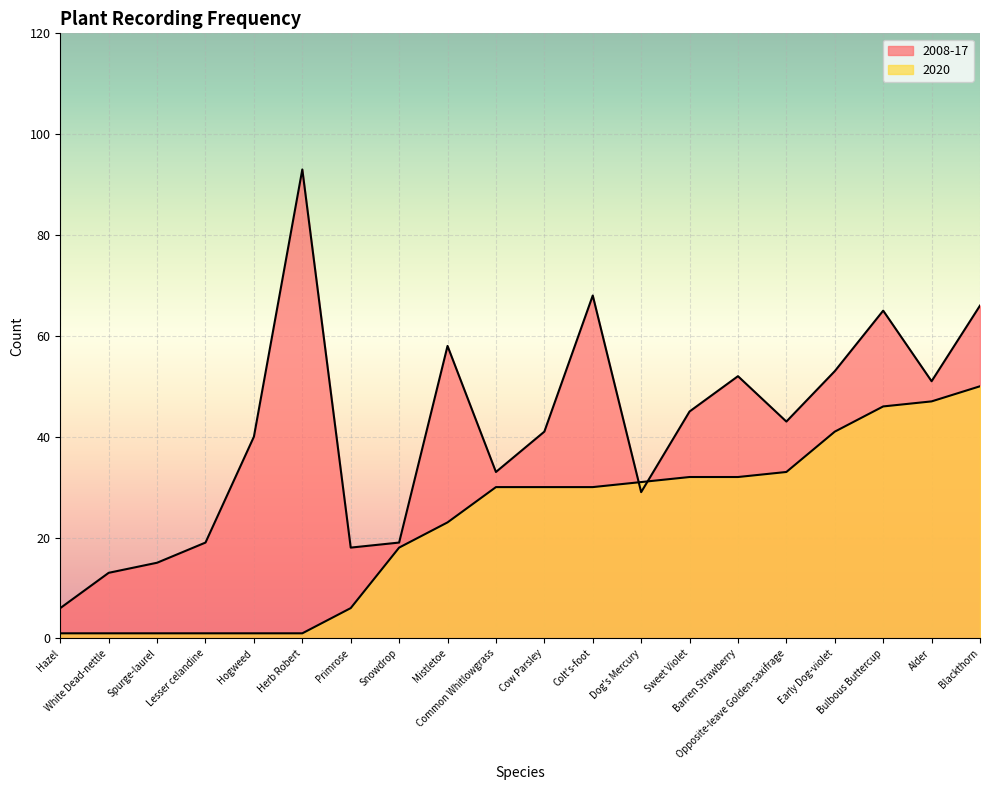

Between Sweet Violet and Common Whitlowgrass, which is larger?

Sweet Violet